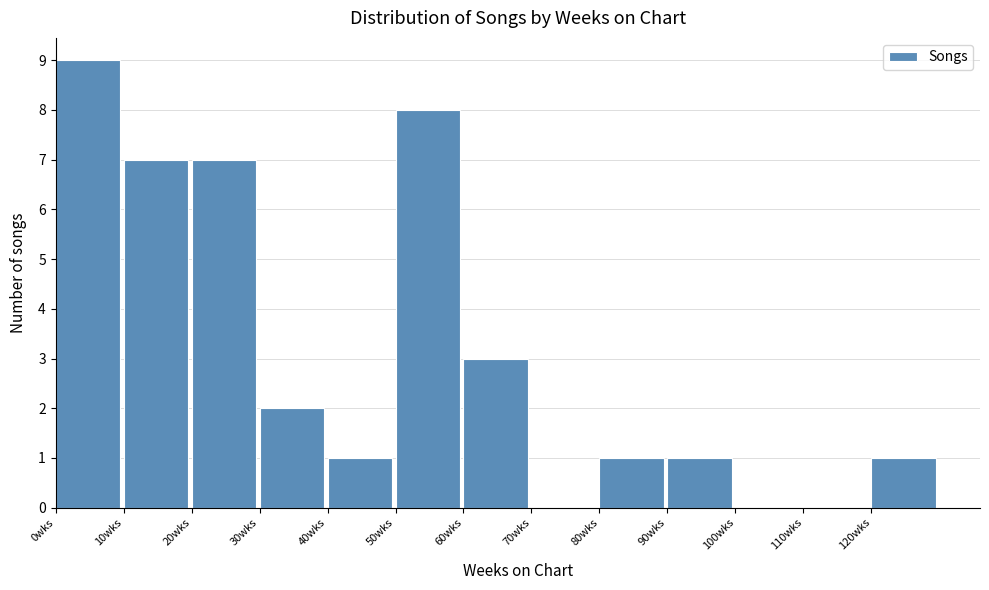

How tall is the bar that spans 120 to 130 on the x-axis? The values are not printed on the chart, so give them approximately, as read against the axis.

1